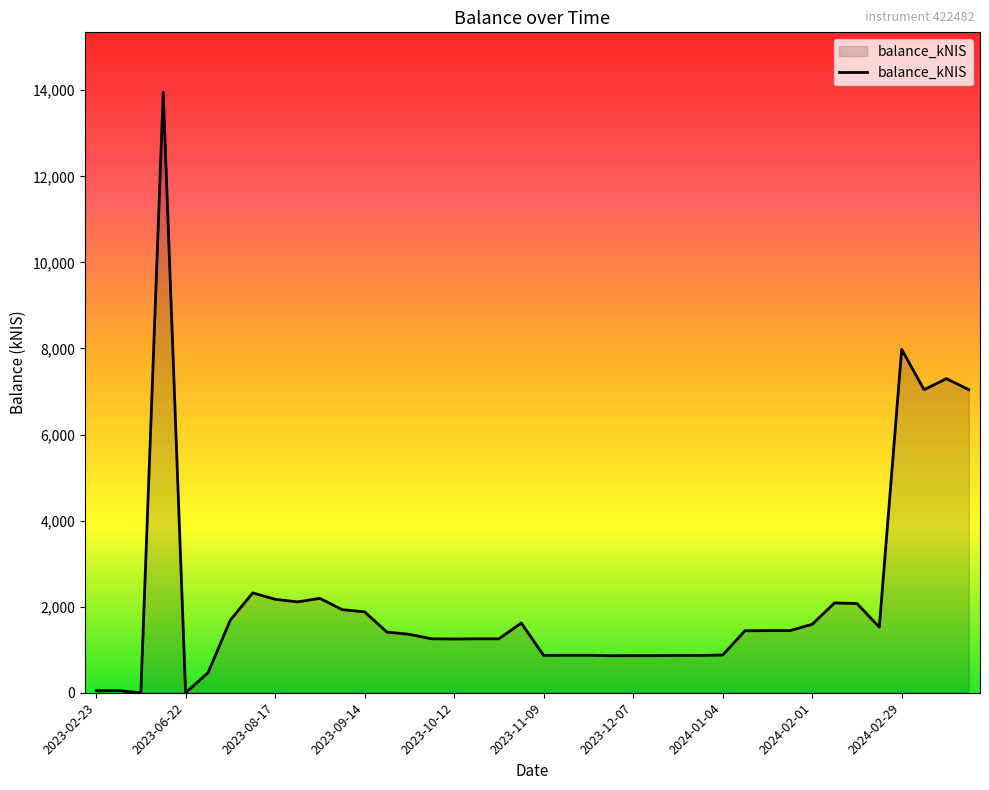

Count the number of values greater than 1440.

20